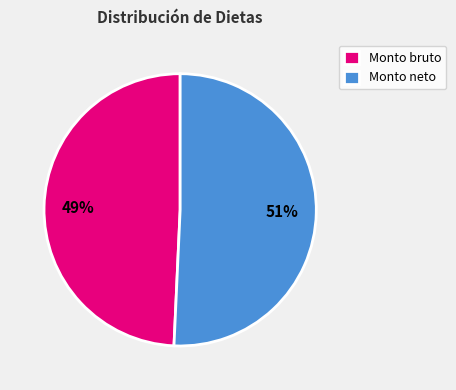

What is the ratio of the value at Monto bruto to the value at Monto neto?

1.0